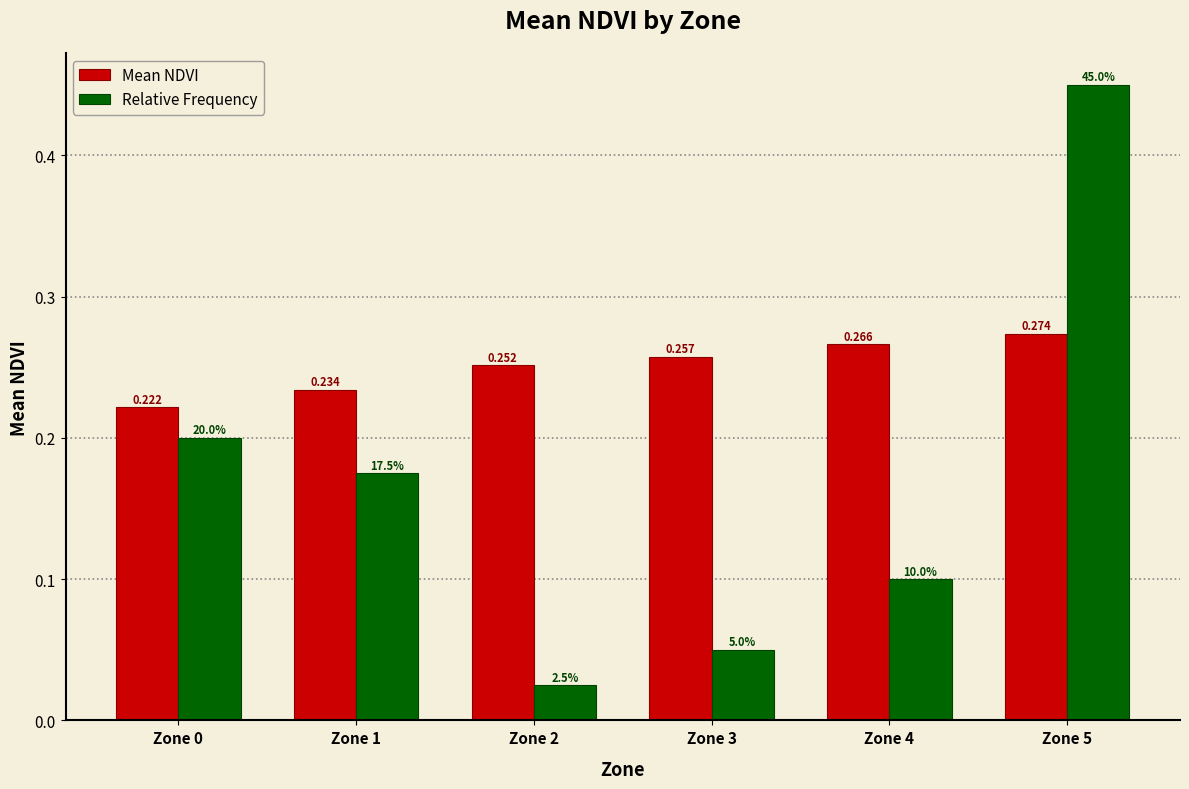

How many bars are there in each group?

2